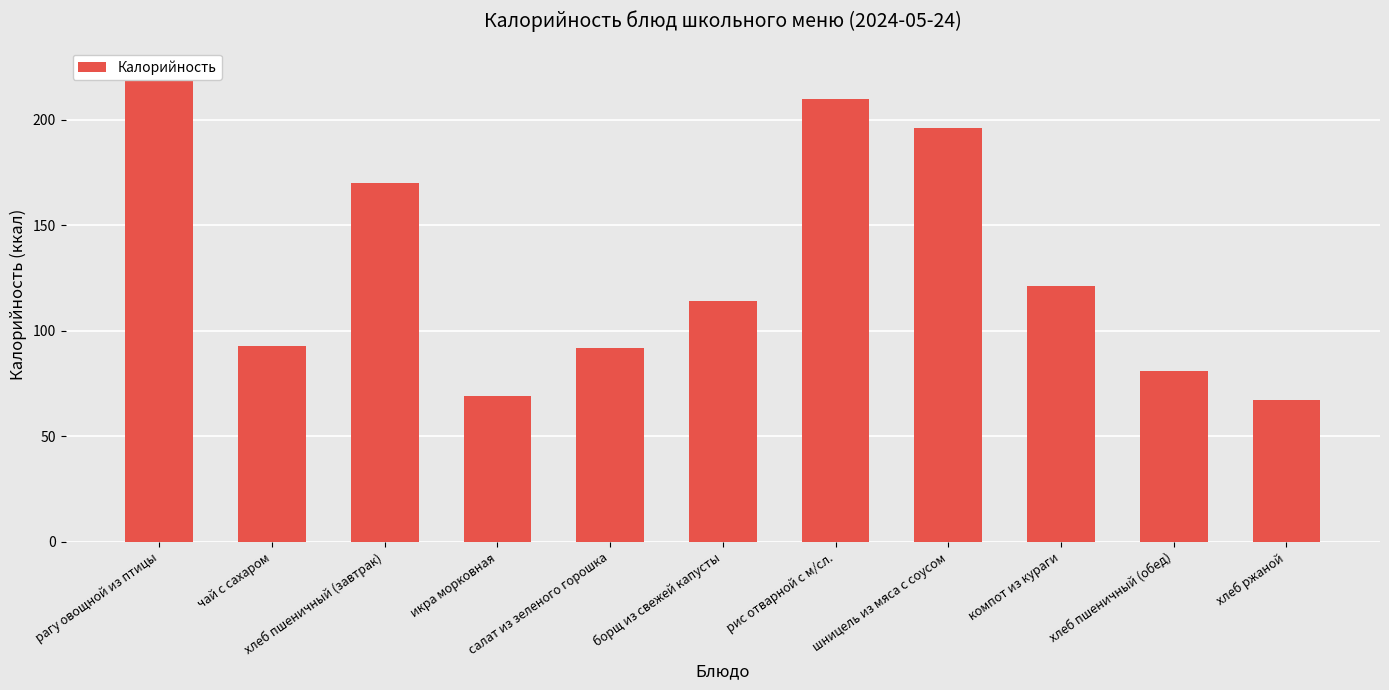

The chart shows a value of 69 at икра морковная. True or false?

True